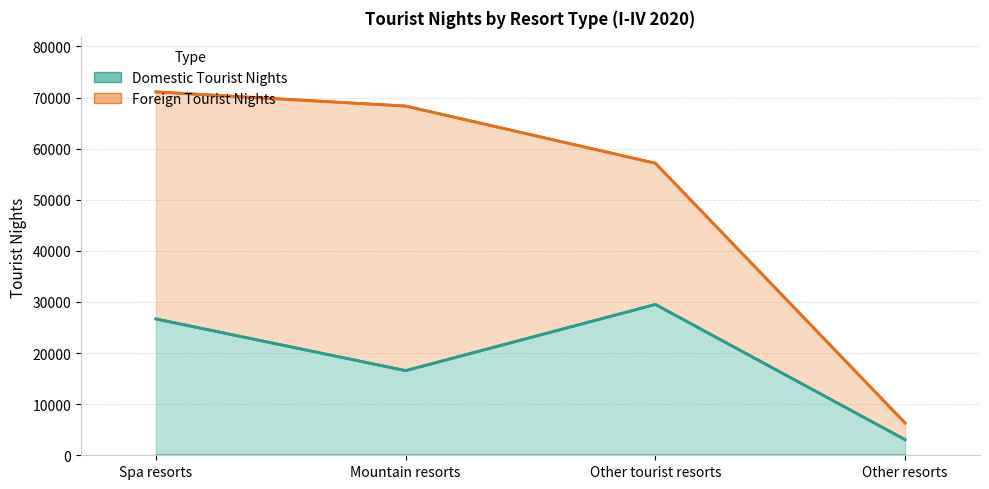

How many values exceed 26677?

1